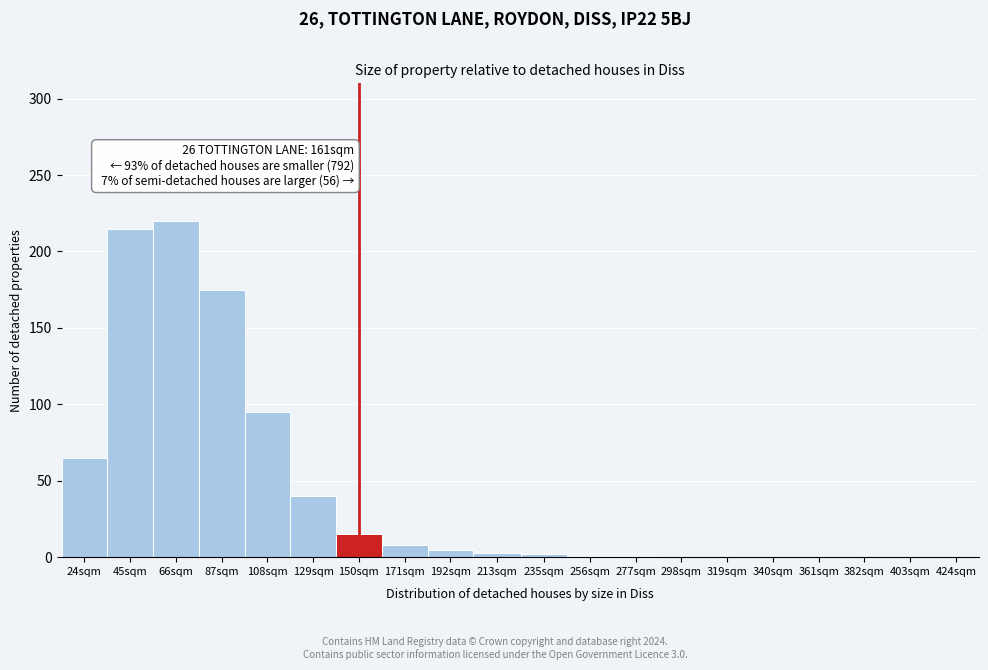

Is it true that the value at 319sqm is 0?

True